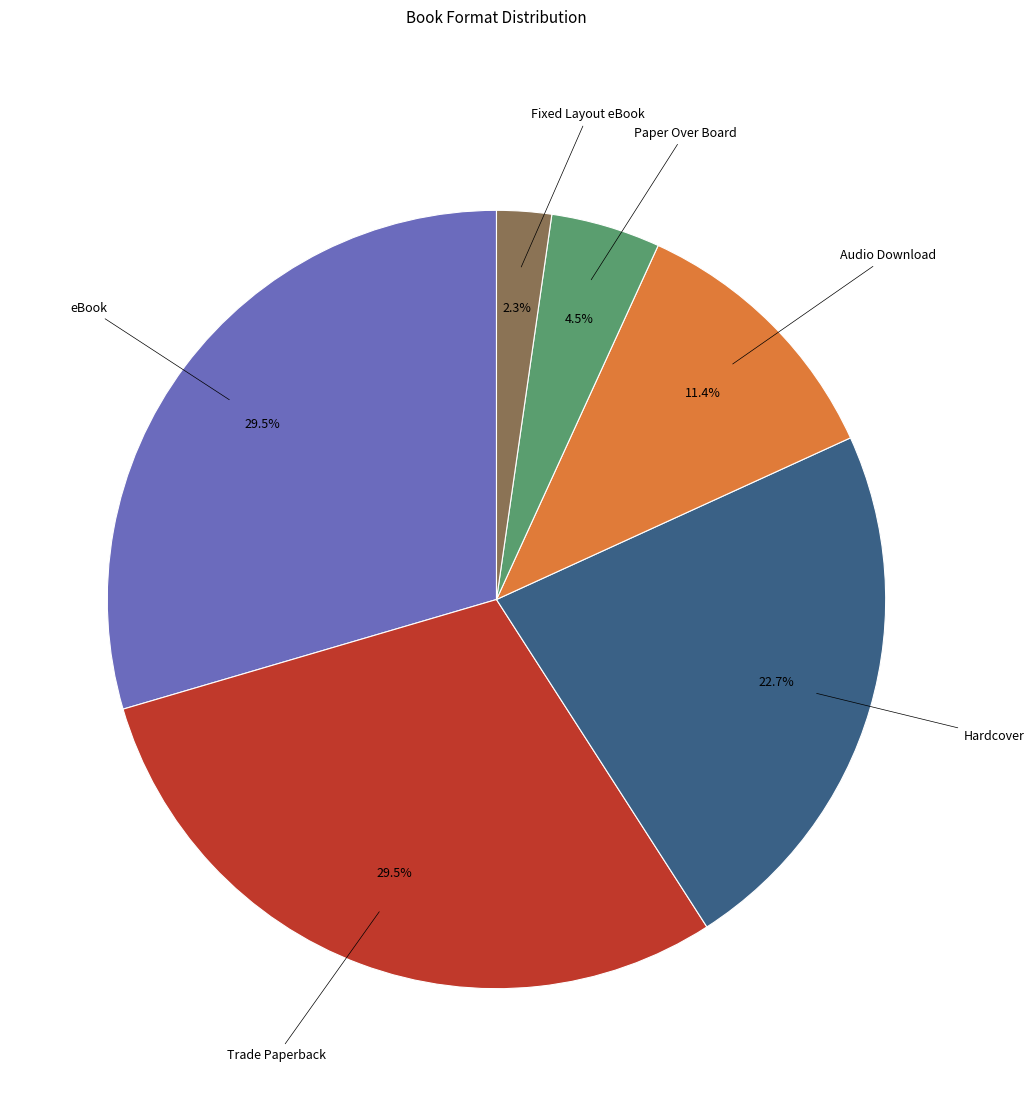

Does any single category account for the majority?

No